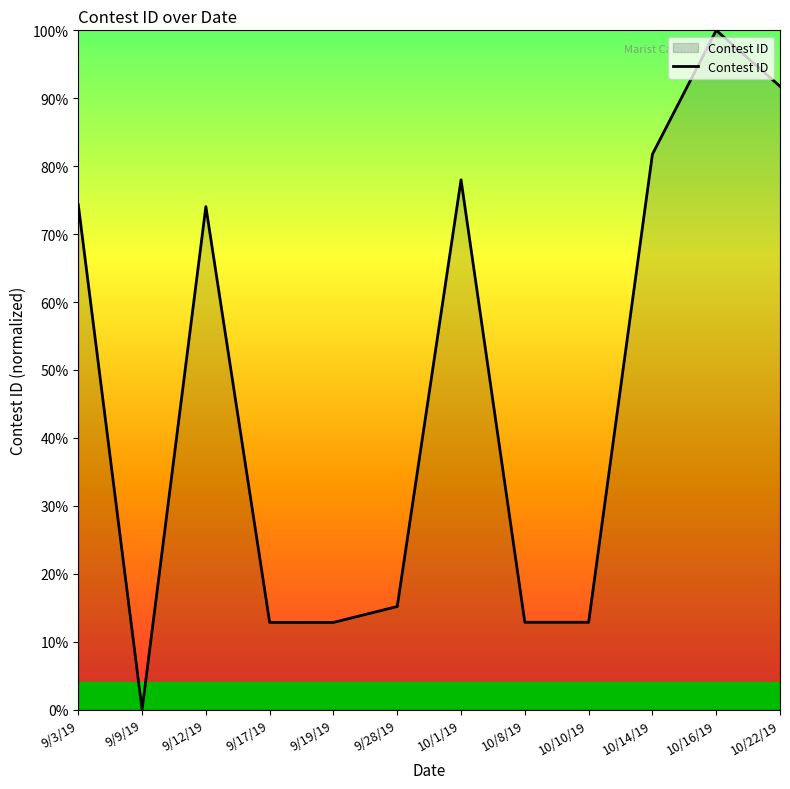

Is it true that the value at 10/16/19 is 34.2?

False